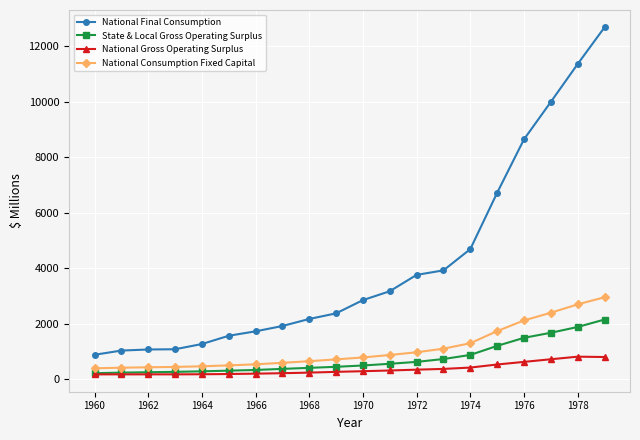

At how many categories does at least one series exceed 8903?

3